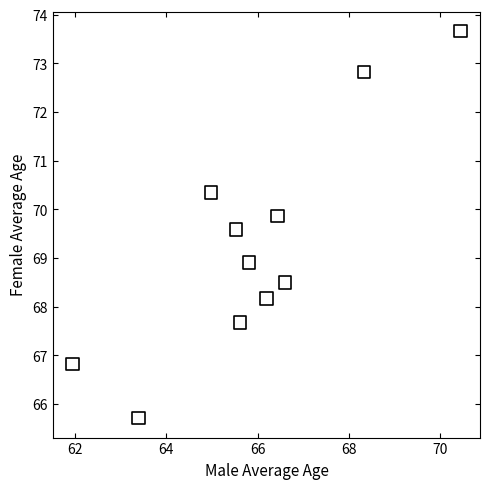

What Y value in the scatter plot is closest to 69?

68.9